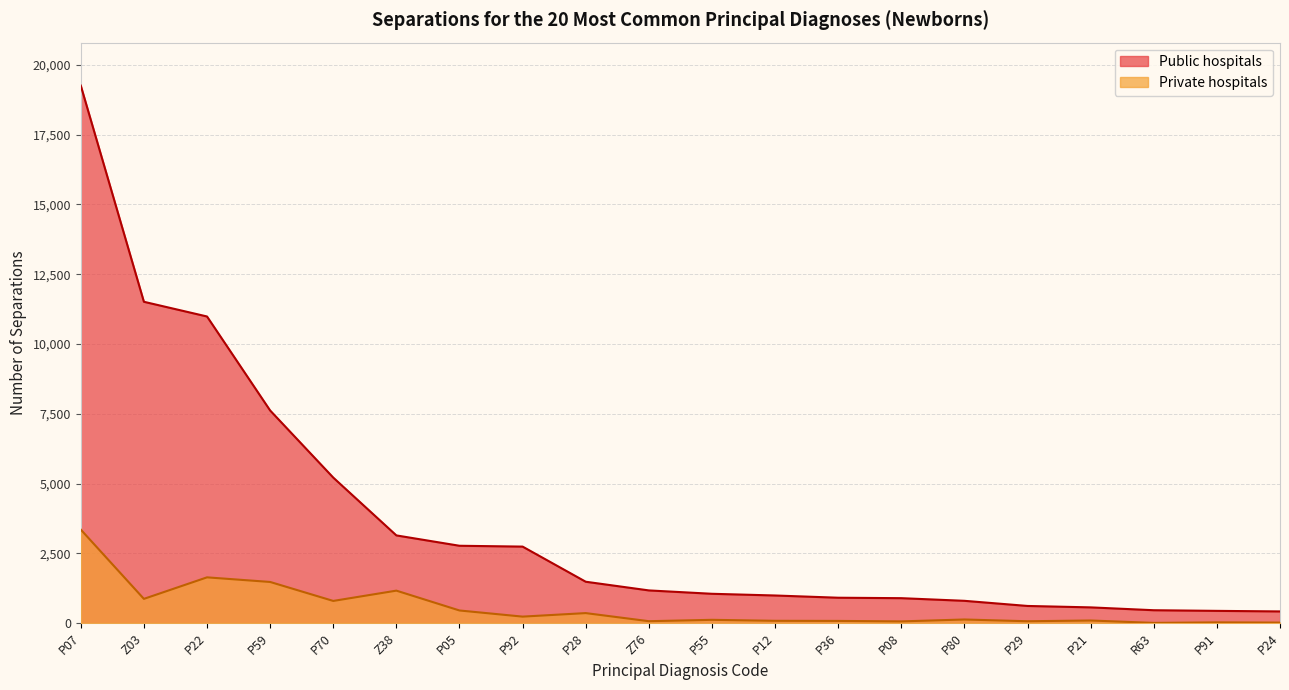

What is the value of the Private hospitals point at the 7th from the left?

451